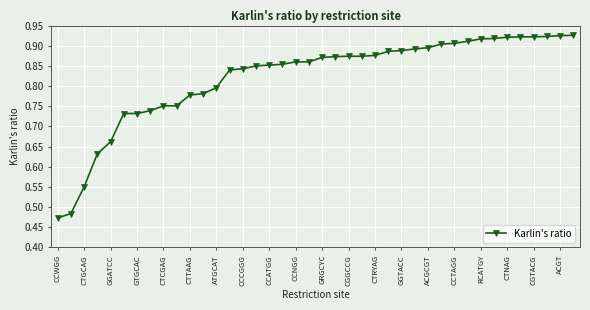

What is the difference between the second highest and second lowest values?

0.4